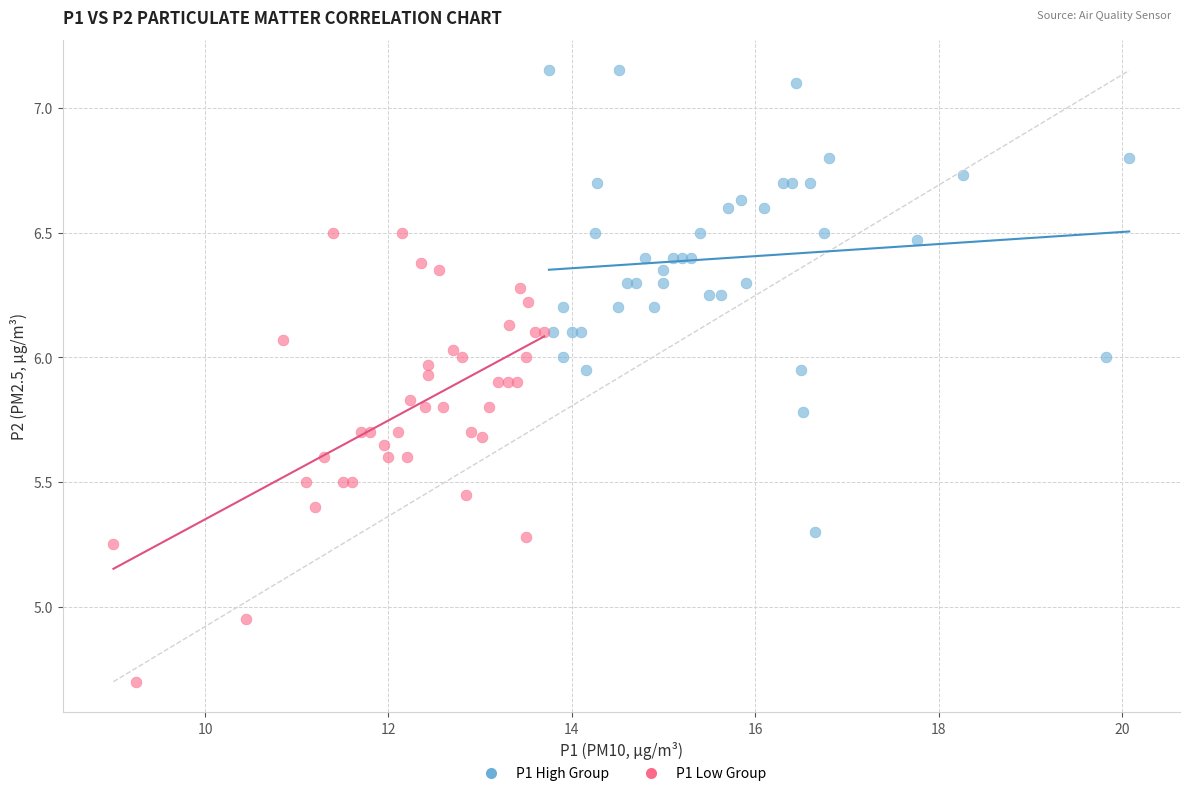

Which series contains the highest Y value?

P1 High Group